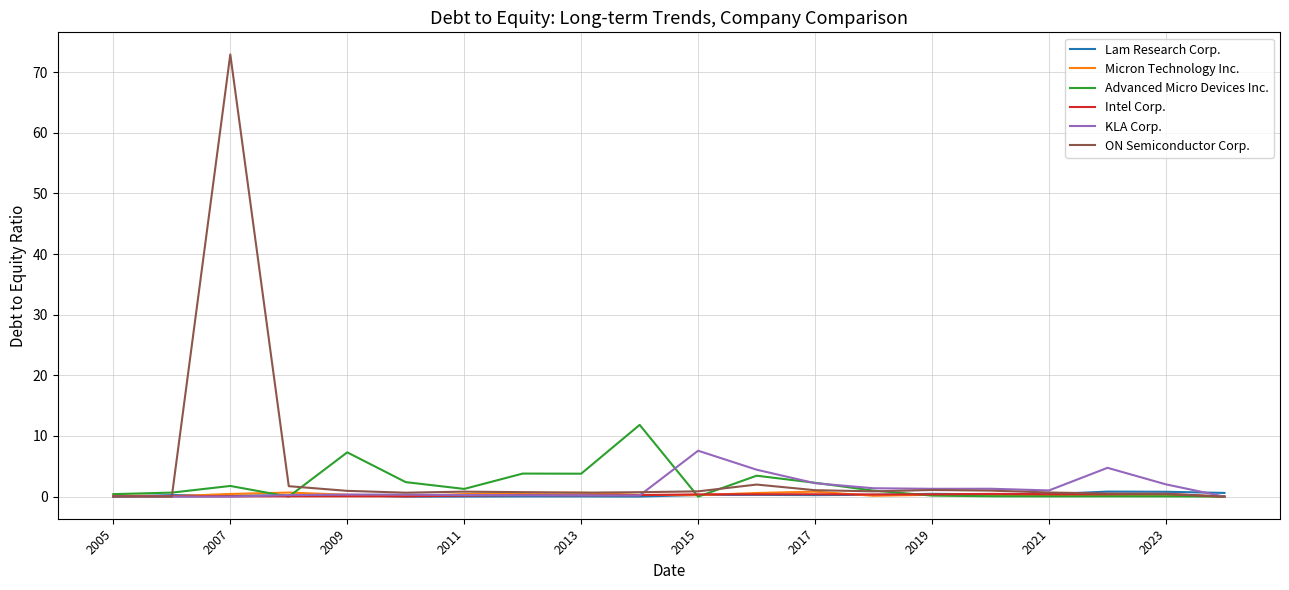

What is the maximum value shown in the chart?

72.9